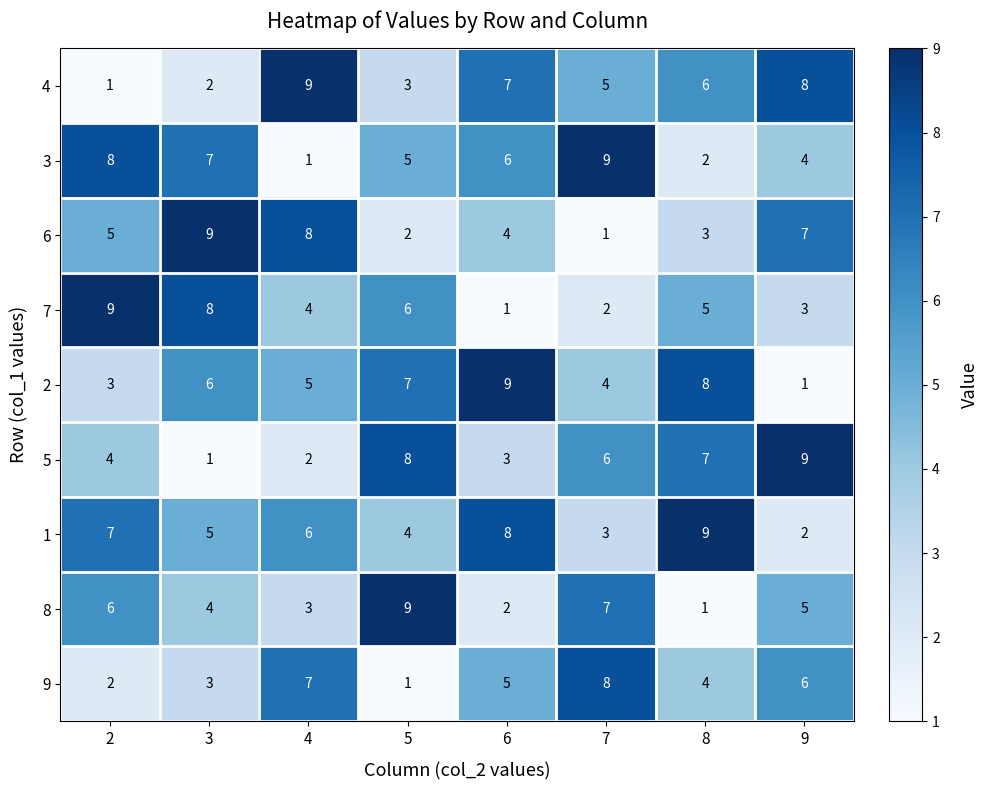

Which series changed the most between 7 and 9?

6